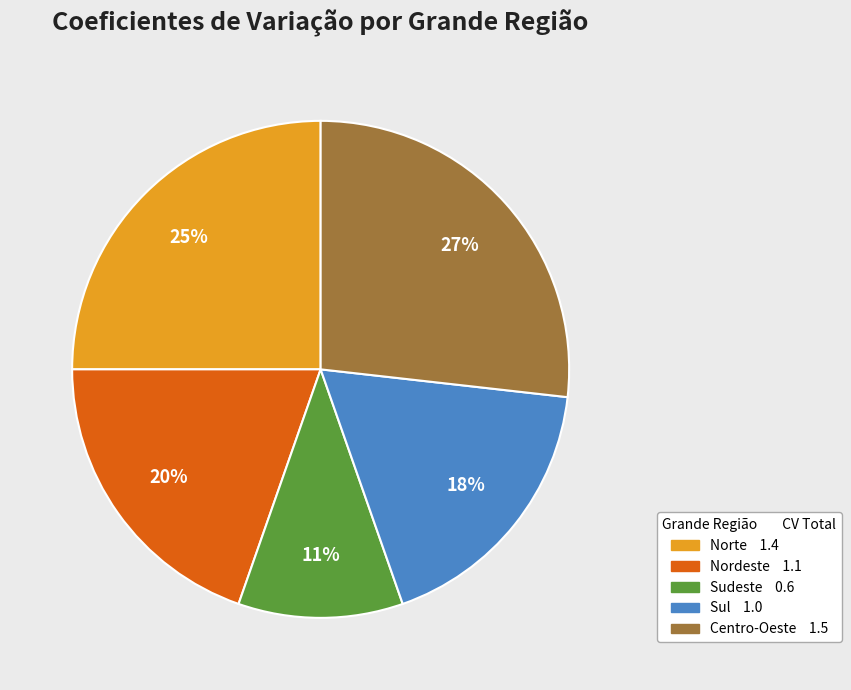

How many slices are in this pie chart?

5